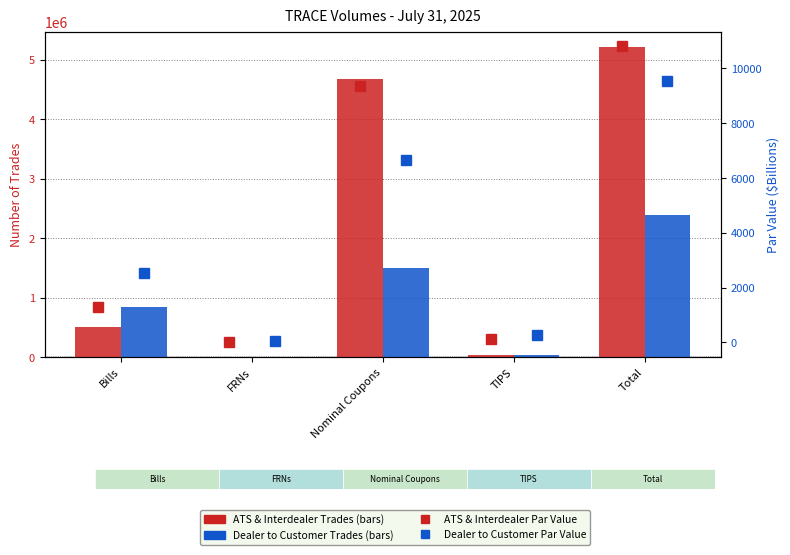

The ATS & Interdealer Par Value series shows 11.5 at FRNs. True or false?

False